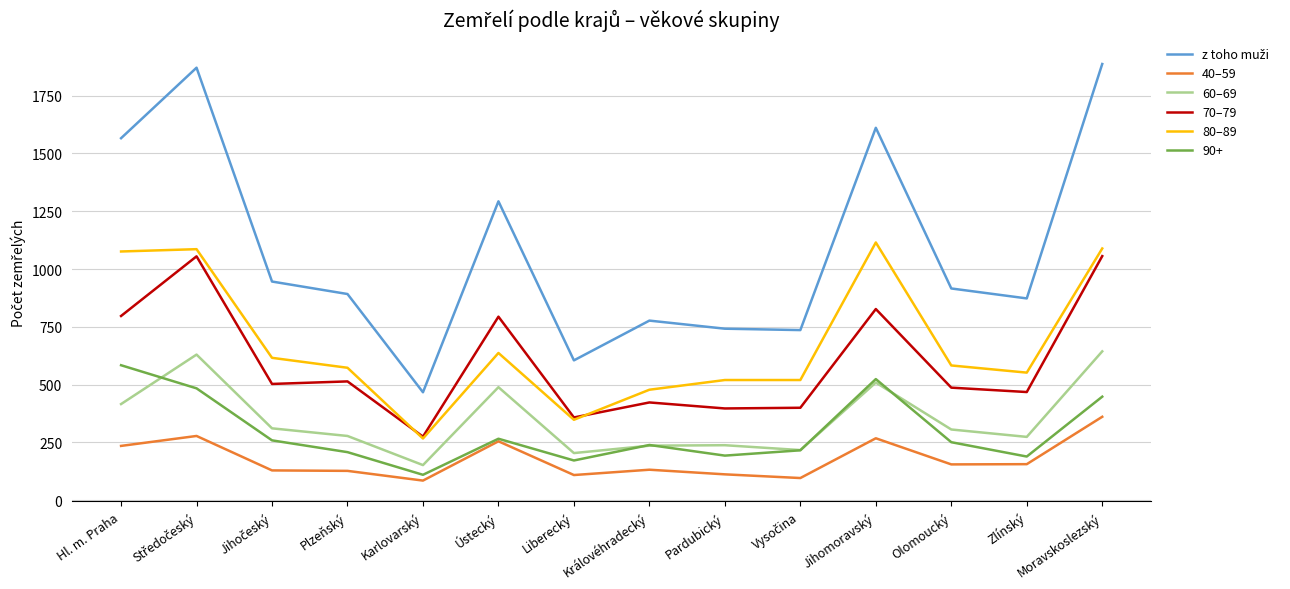

The value of 70–79 at Liberecký is 534. True or false?

False